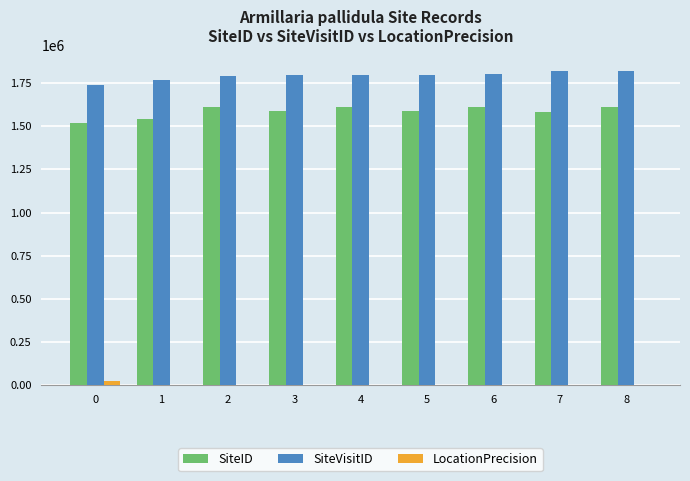

Which series has the largest total across all categories?

SiteVisitID